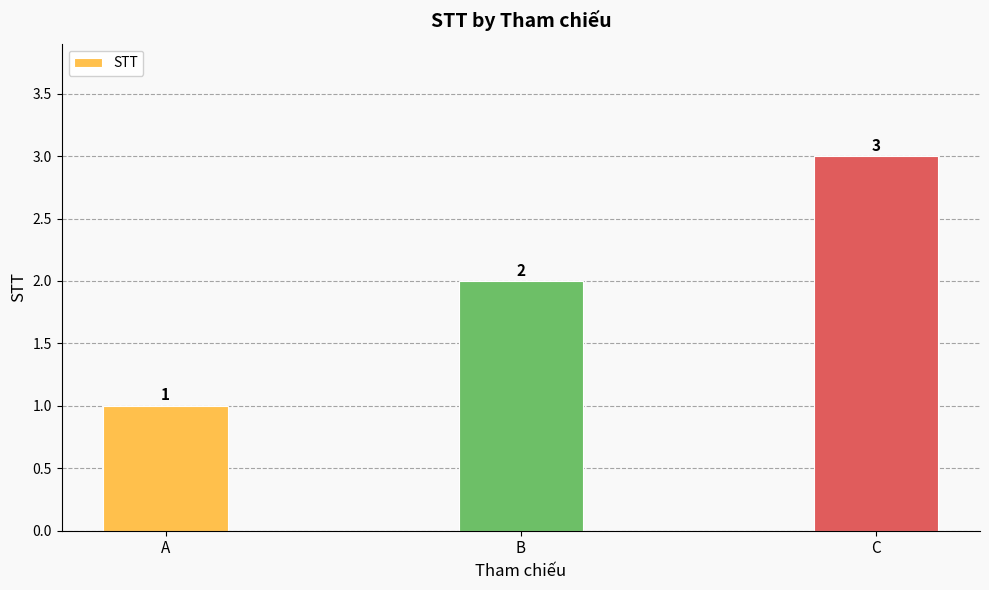

What is the difference between the values at C and B?

1